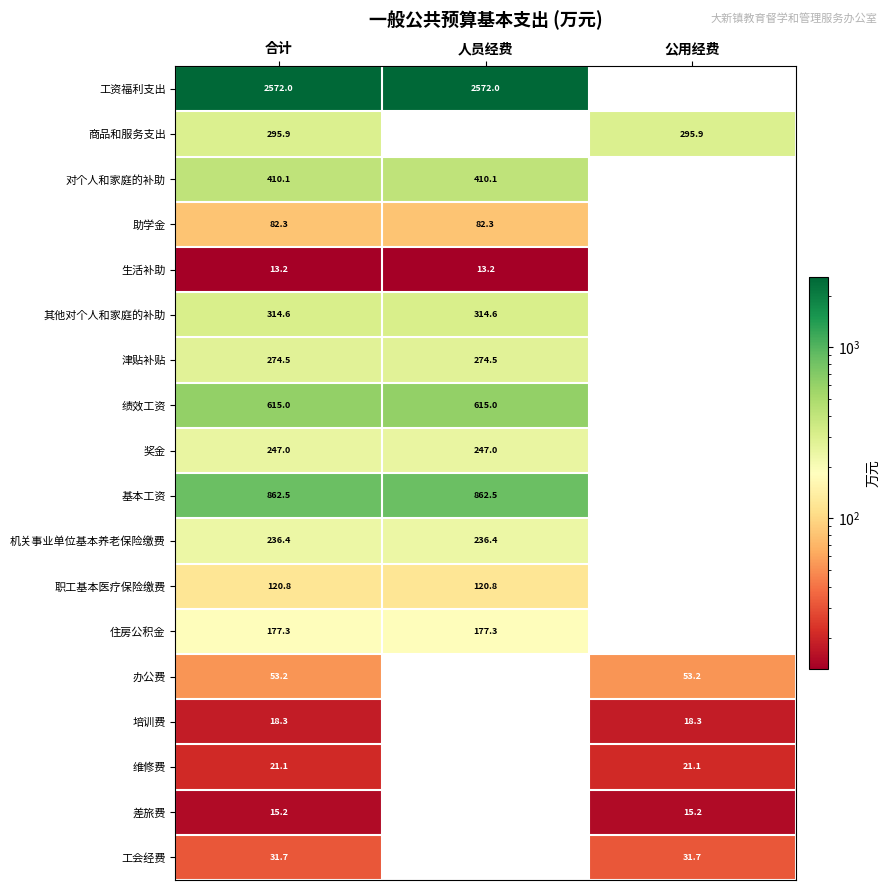

At which label is 差旅费 closest to 7?

人员经费